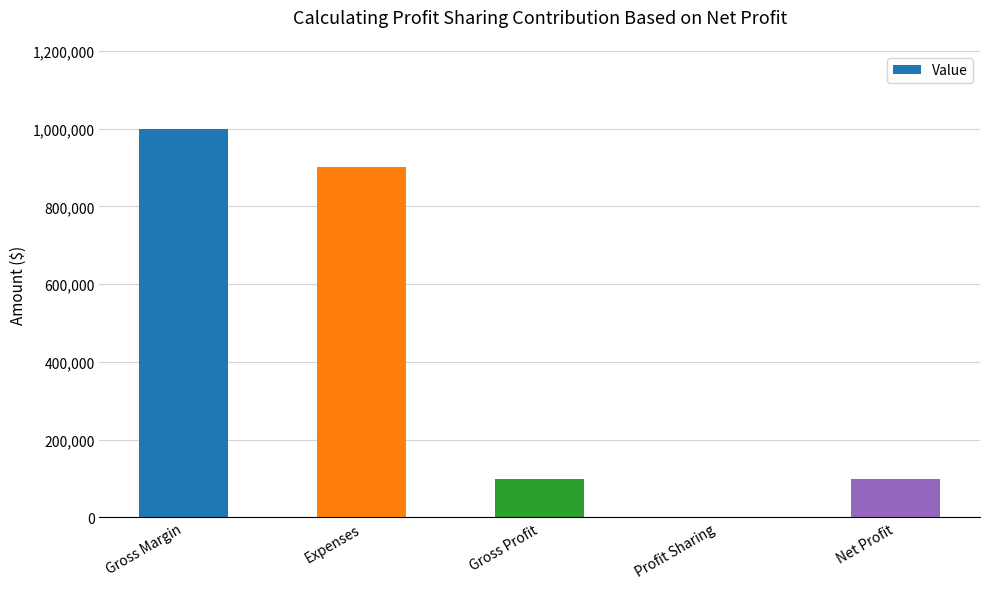

What is the approximate value at Gross Profit?

100000